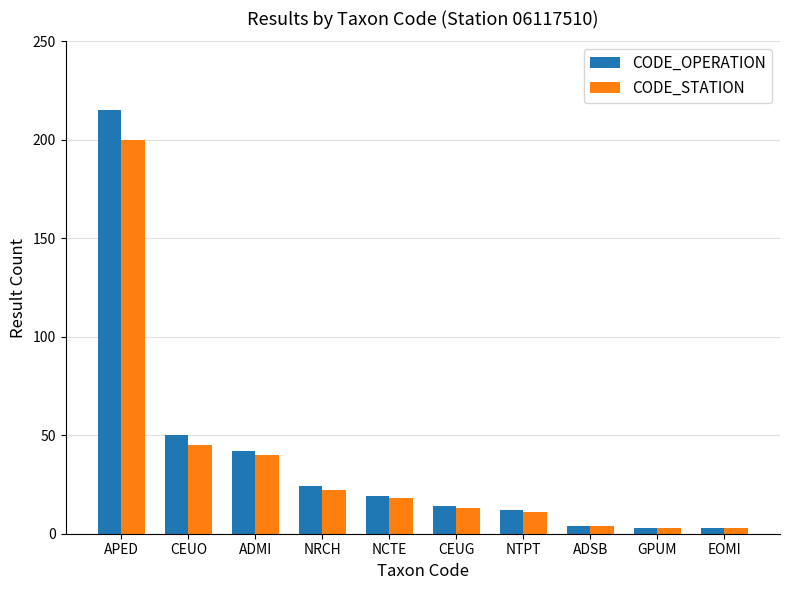

List the series in order of their overall mean, highest first.

CODE_OPERATION, CODE_STATION